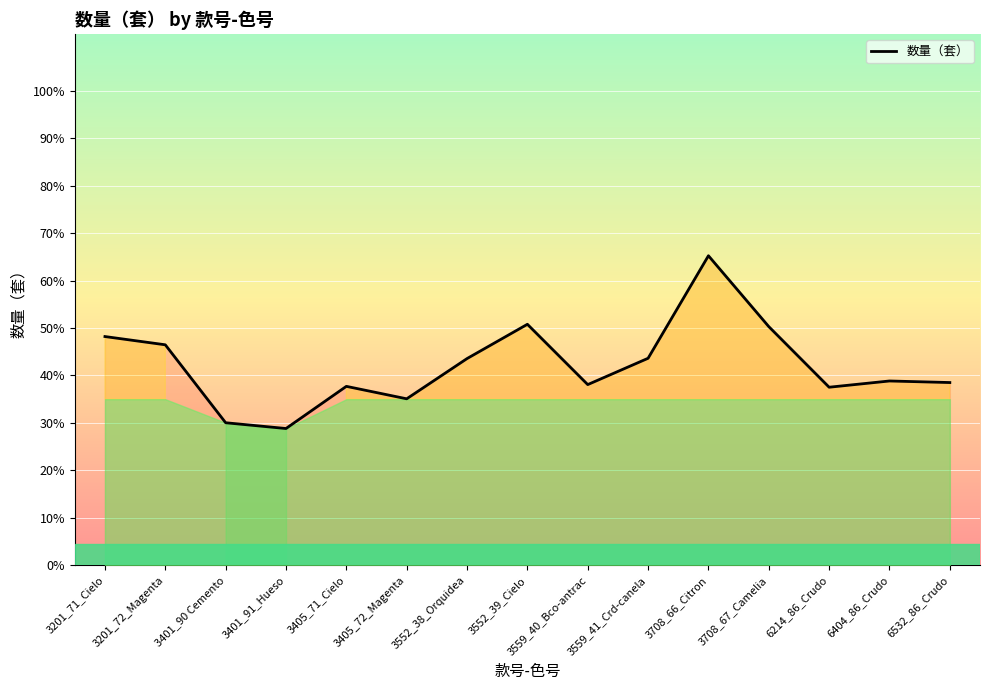

What is the change in value from 3201_71_Cielo to 6532_86_Crudo?

-1027.3